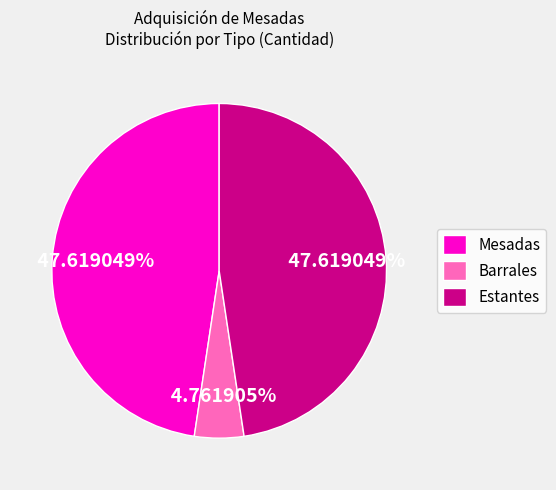

What is the ratio of the value at Mesadas to the value at Estantes?

1.0